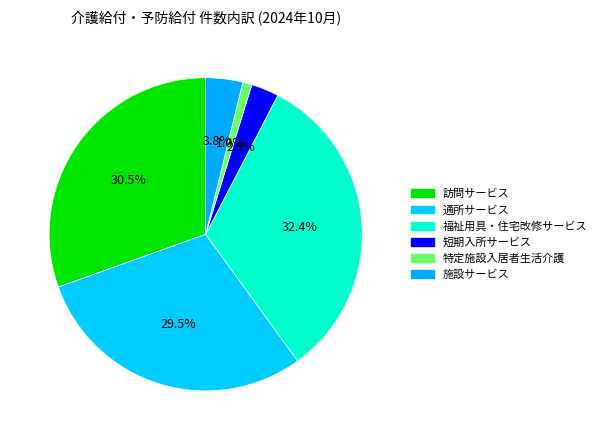

What is the smallest slice in the pie chart?

特定施設入居者生活介護